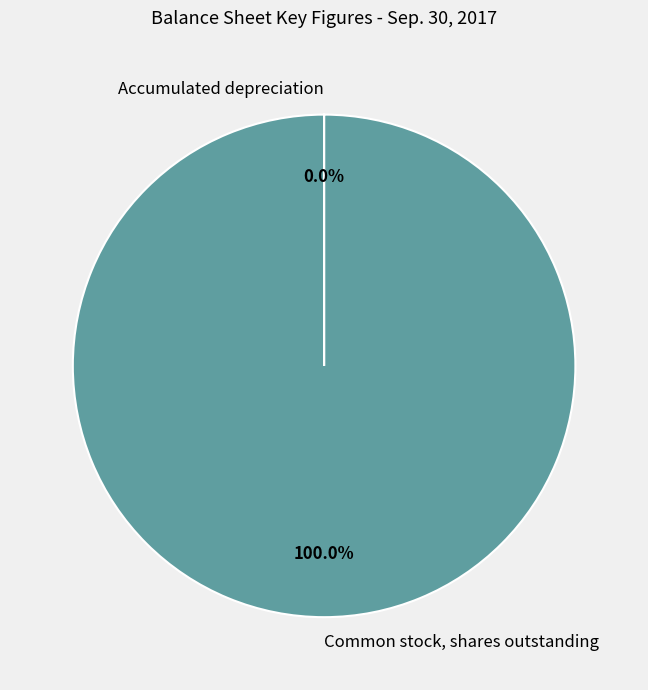

Which category has the biggest portion of the pie?

Common stock, shares outstanding